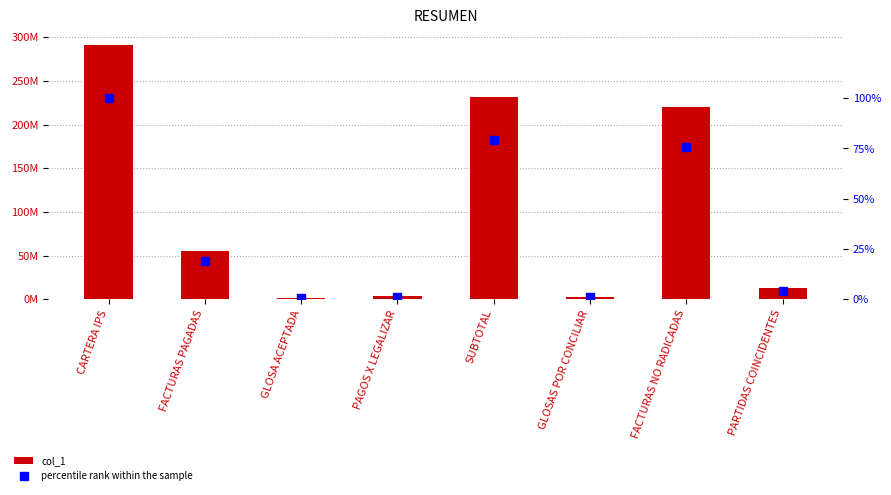

Is the value of col_1 at SUBTOTAL greater than the value of percentile rank within the sample at FACTURAS PAGADAS?

Yes